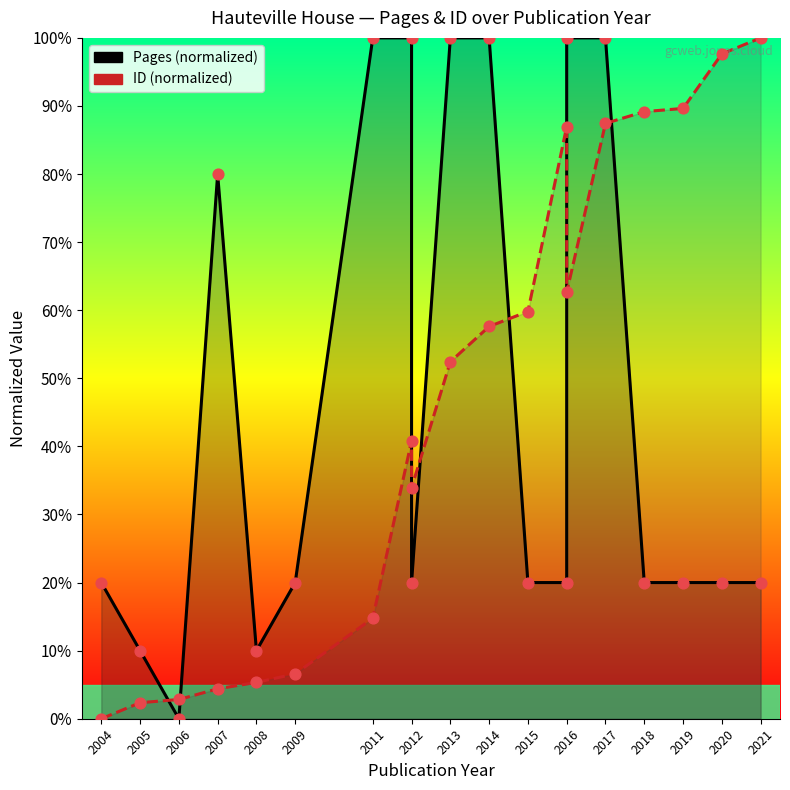

What is the total value across all series at 2006?

2.8